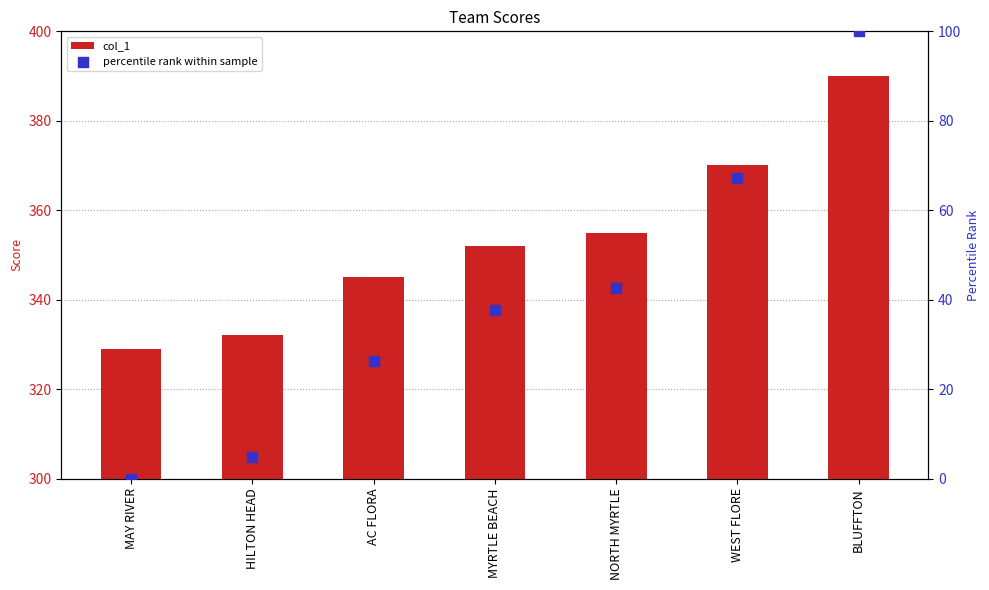

Which series reaches the maximum Y coordinate?

col_1